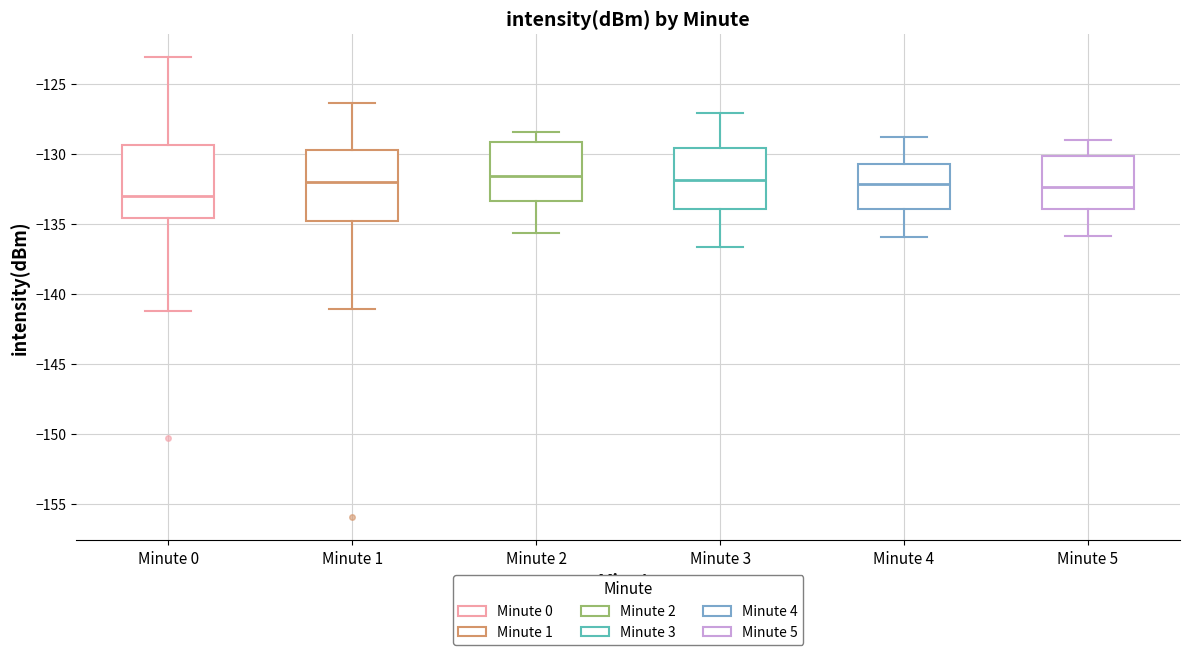

Reading left to right, transcribe this box plot: for each box, give where its median line is, the range the box spans, and where its two whiskers end, as read against the y-axis. The values are not printed on the chart, so give them approximately, as read against the axis.

Minute 0: median -133.0, box -134.5 to -129.5, whiskers -141.0 to -123.0
Minute 1: median -132.0, box -135.0 to -129.5, whiskers -141.0 to -126.5
Minute 2: median -131.5, box -133.5 to -129.0, whiskers -135.5 to -128.5
Minute 3: median -132.0, box -134.0 to -129.5, whiskers -136.5 to -127.0
Minute 4: median -132.0, box -134.0 to -130.5, whiskers -136.0 to -129.0
Minute 5: median -132.5, box -134.0 to -130.0, whiskers -136.0 to -129.0